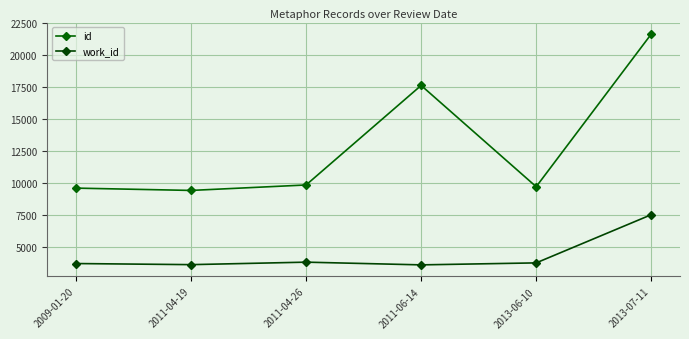

Where does the work_id series first go above 3772?

2011-04-26